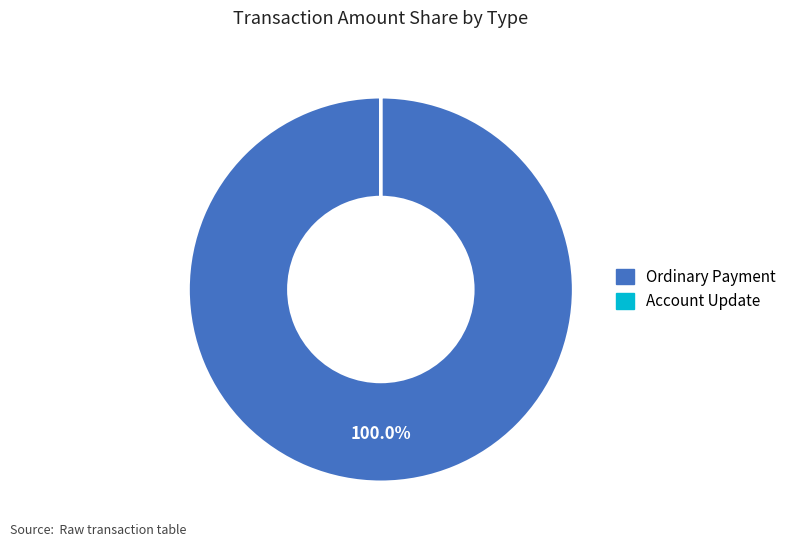

Which slice is the largest?

Ordinary Payment